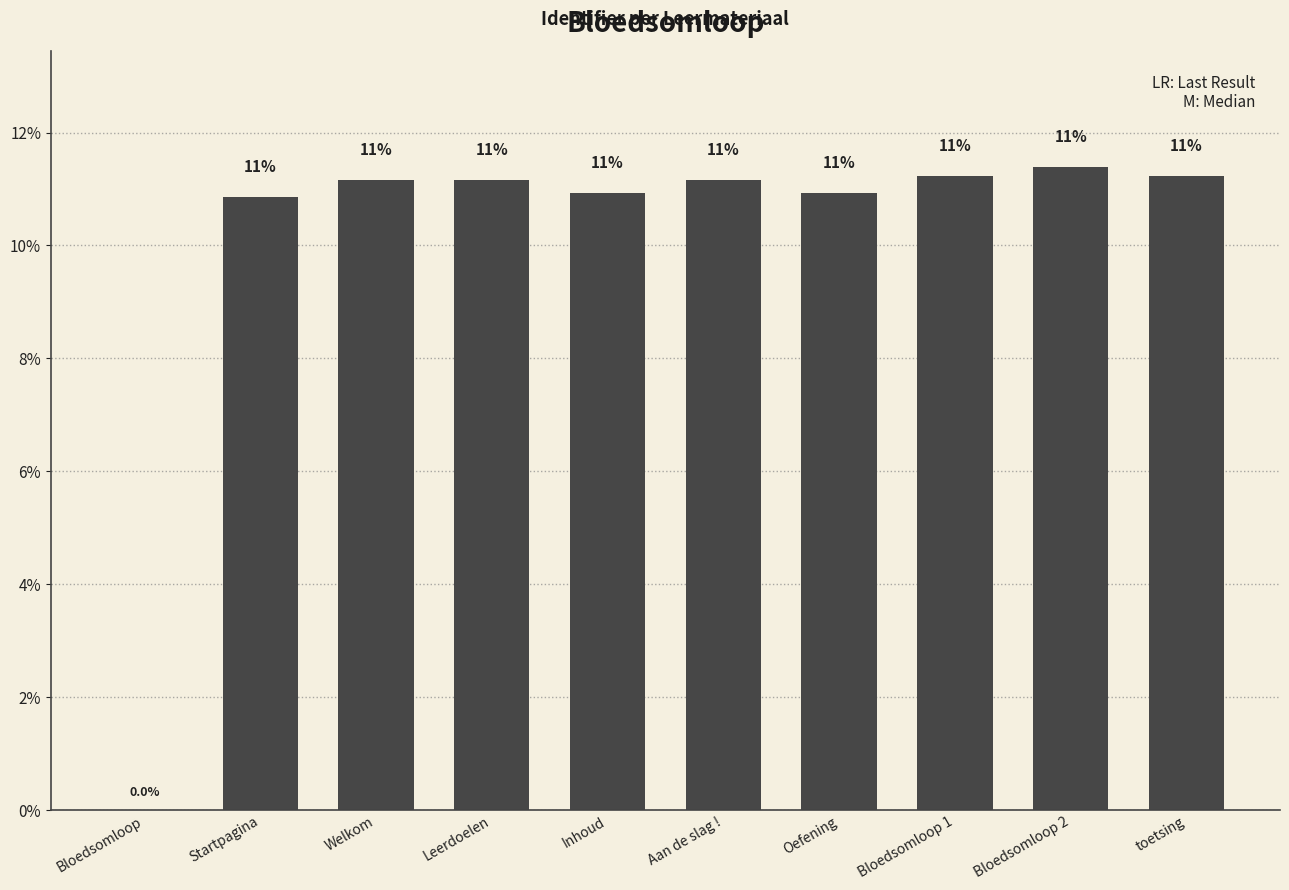

What is the difference between the values at Welkom and Oefening?

0.2